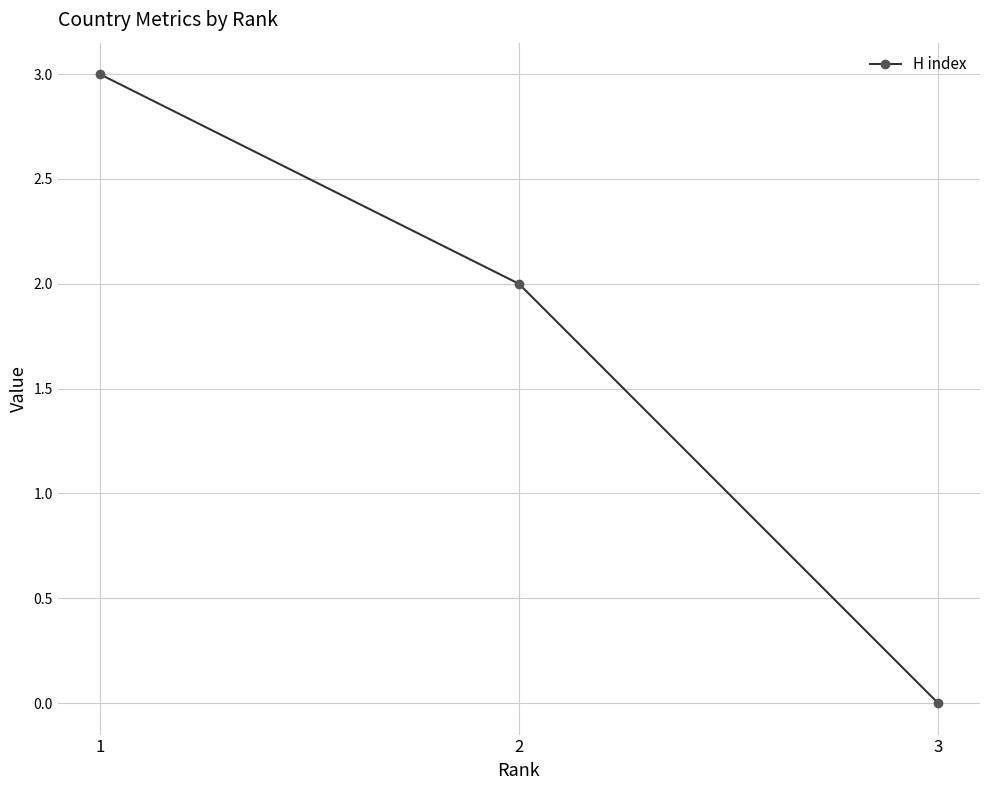

How many values are between 0 and 3?

3